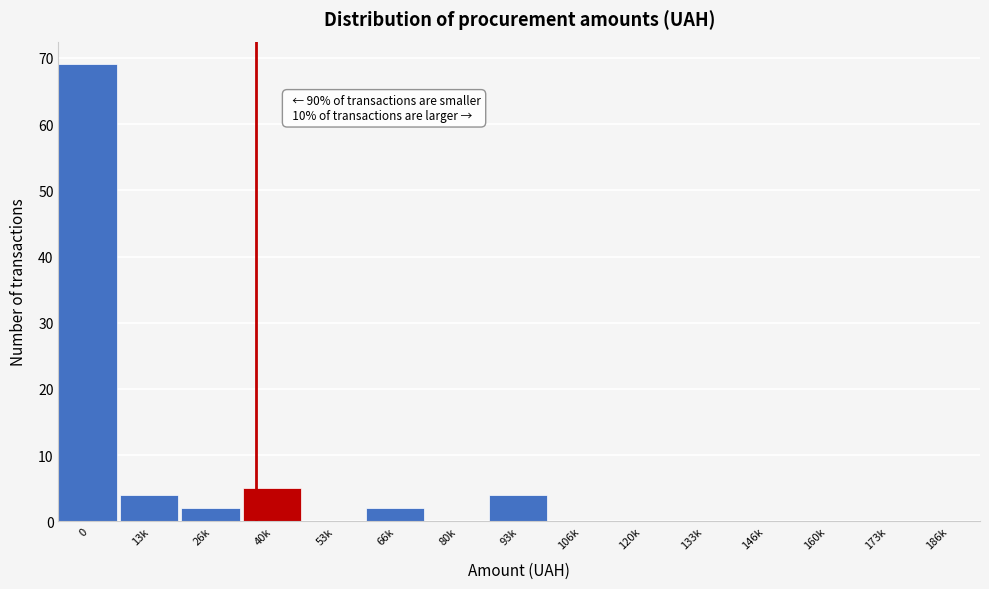

Reading right to left, transcribe all the data shown in this chart.

186k=0	173k=0	160k=0	146k=0	133k=0	120k=0	106k=0	93k=4	80k=0	66k=2	53k=0	40k=5	26k=2	13k=4	0=69